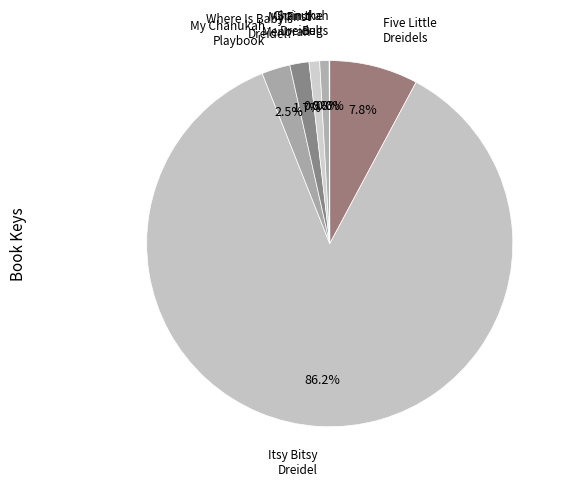

How many slices are in this pie chart?

7